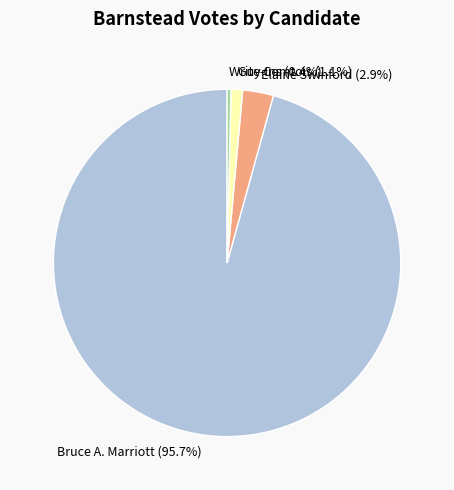

Which category has the smallest portion of the pie?

Write-Ins